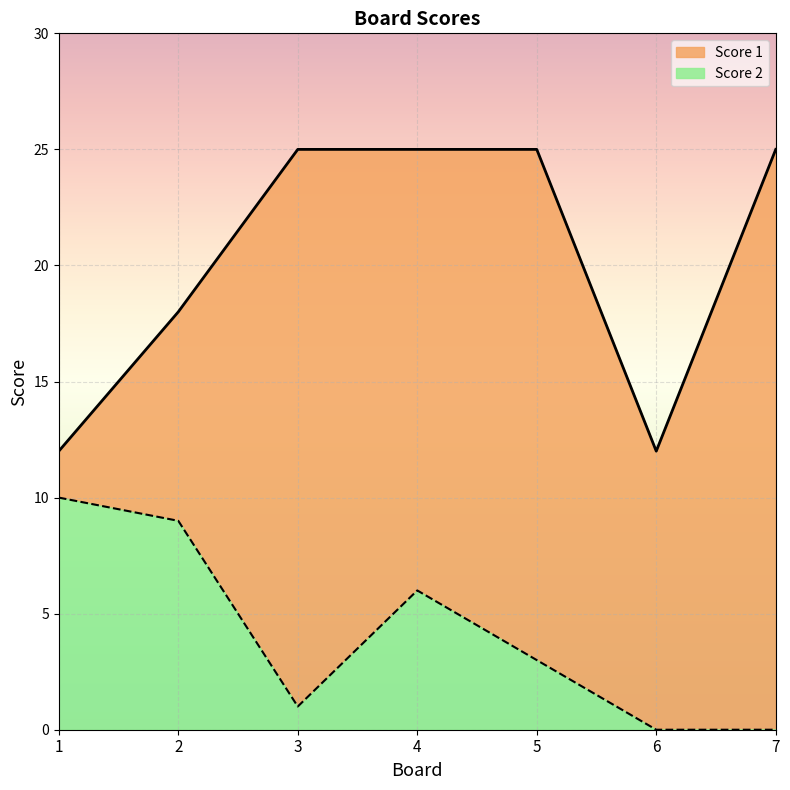

True or false: Score 1 and Score 2 cross at least once.

False